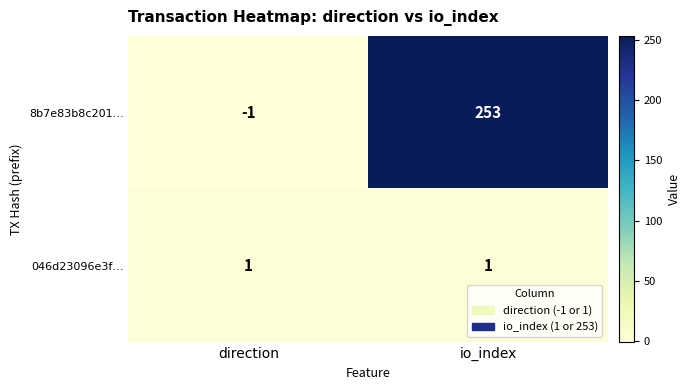

List the series in order of their peak value, highest first.

8b7e83b8c201…, 046d23096e3f…